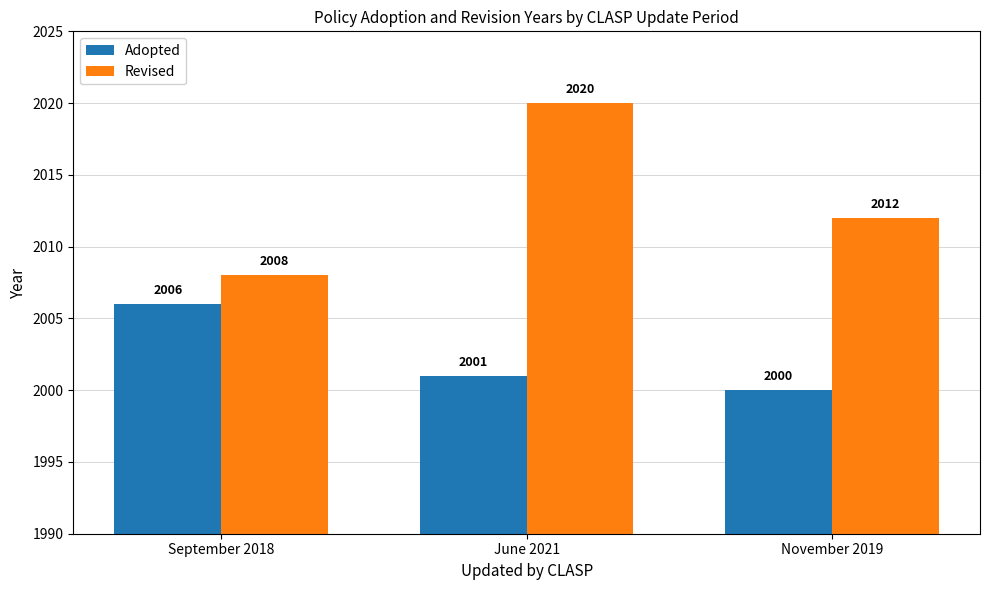

The Revised series shows 2012 at November 2019. True or false?

True